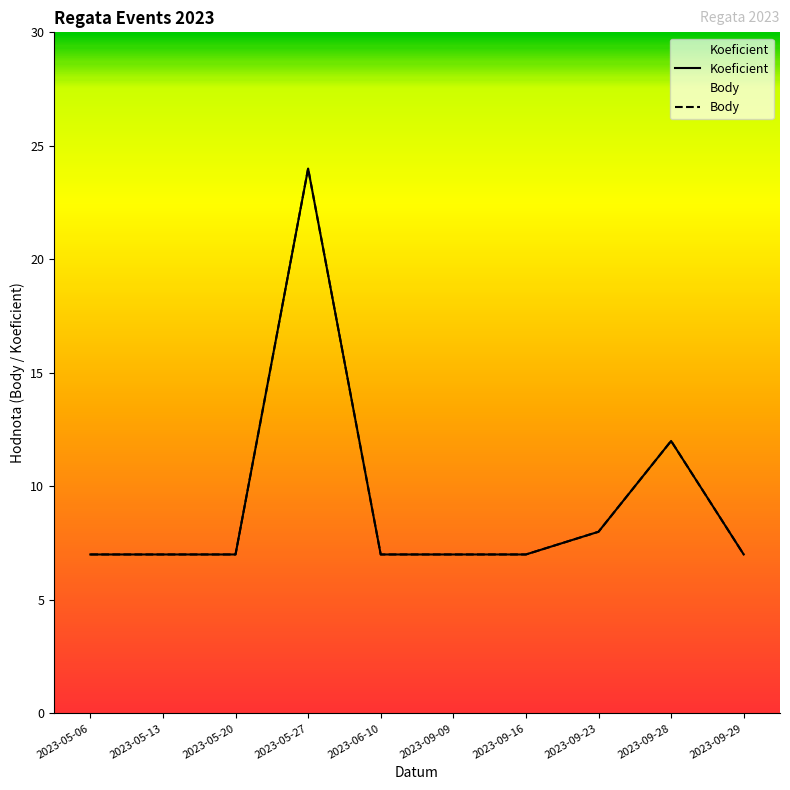

The Koeficient series shows 10 at 2023-05-20. True or false?

False